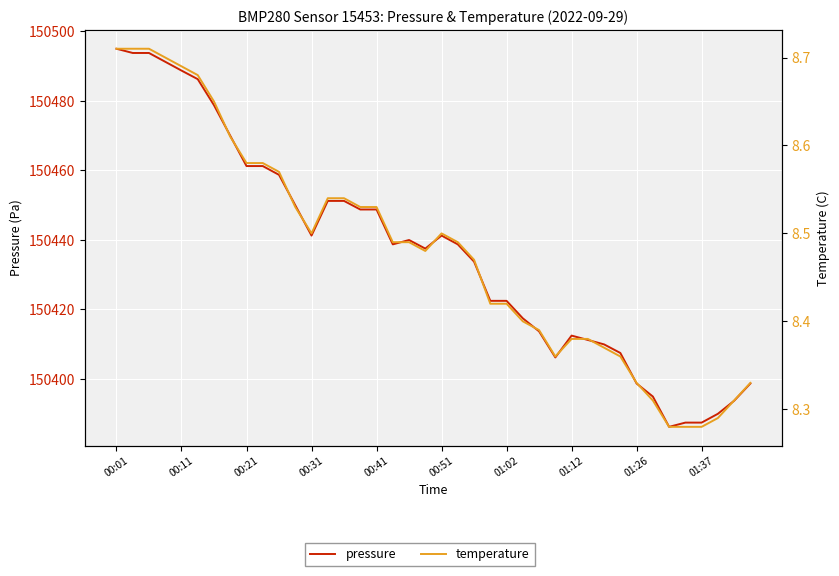

Is it true that temperature equals 8.3 at 38?

True